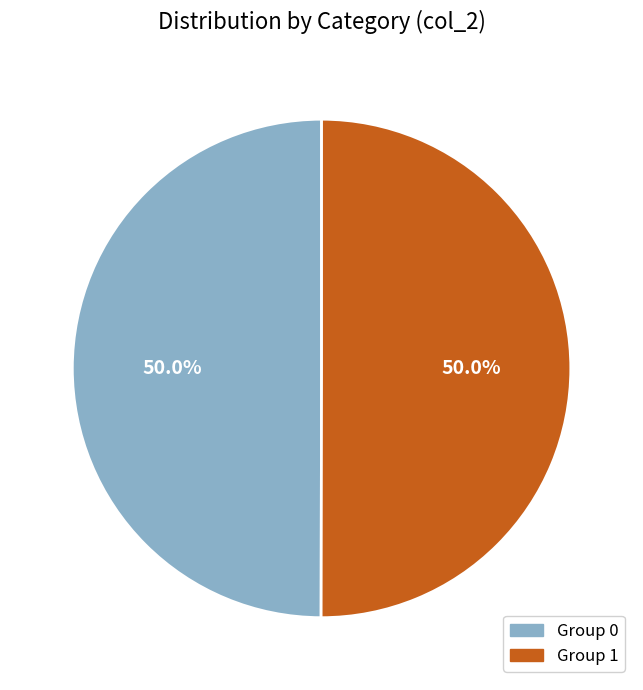

To the nearest percent, what is the difference between the largest and smallest slice percentages?

0%